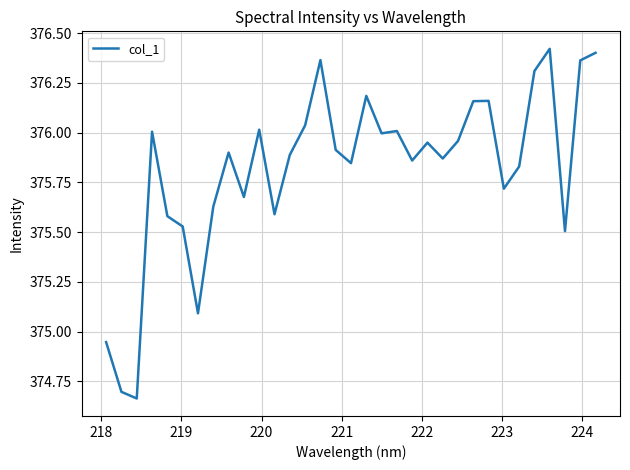

How many lines are shown in the chart?

1